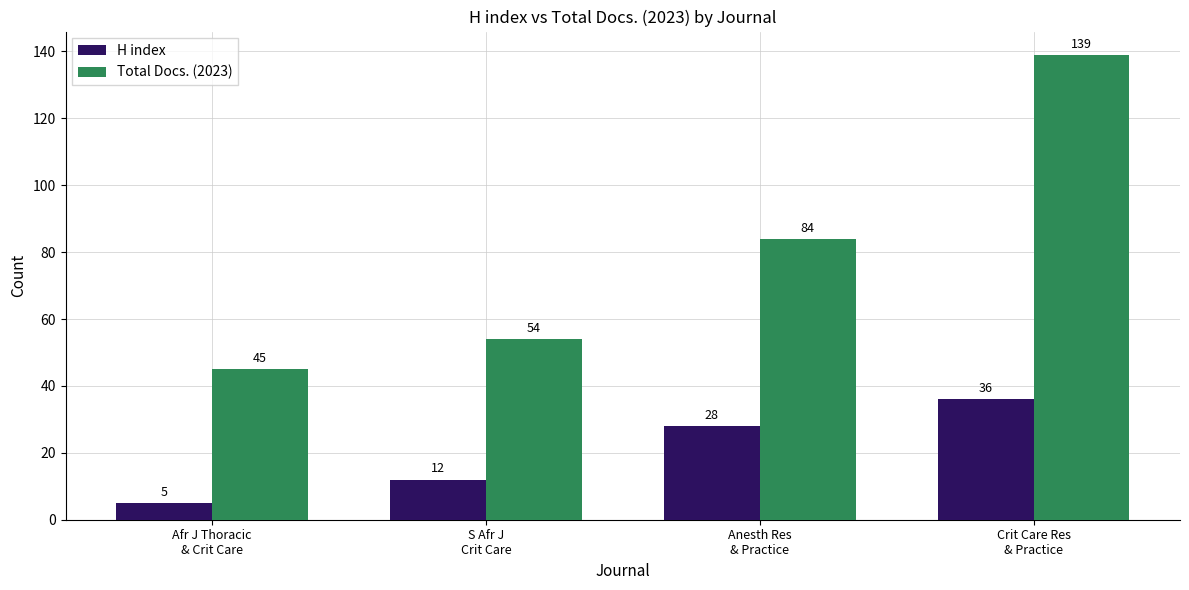

What is the label of the 3rd bar from the left?

Anesth Res
& Practice